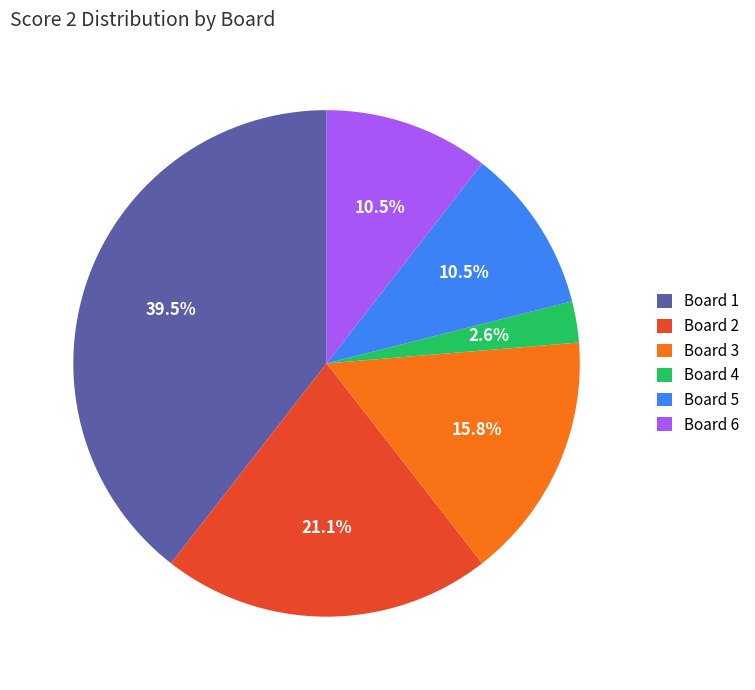

Does Board 6 account for over 50% of the chart?

No